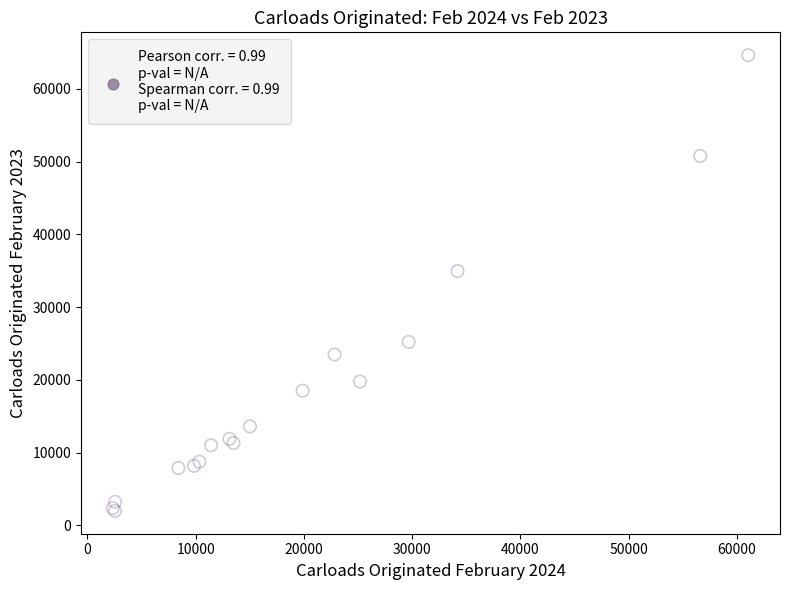

What Y value in the scatter plot is closest to 33311?

34951